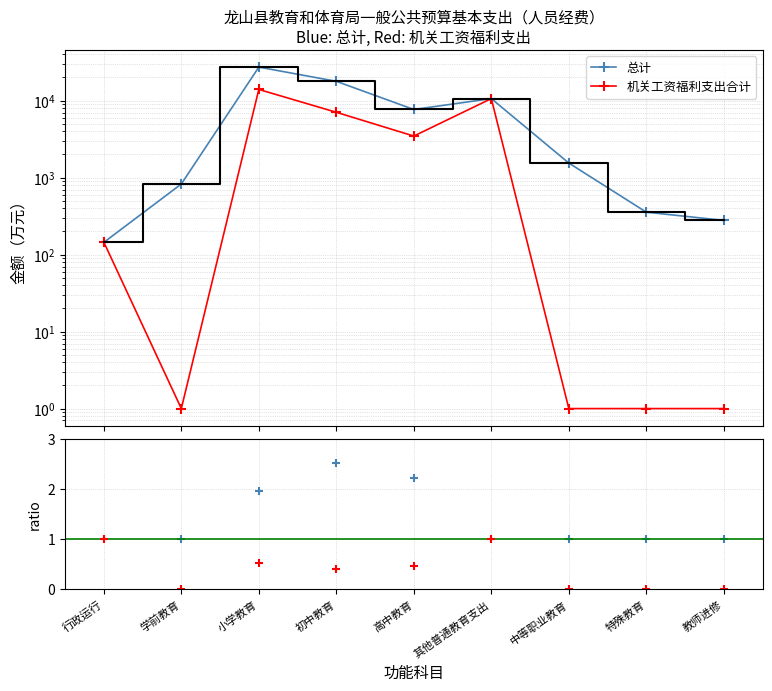

Is the value of ratio 机关/总计 at 初中教育 greater than the value of ratio 总计/机关 at 行政运行?

No